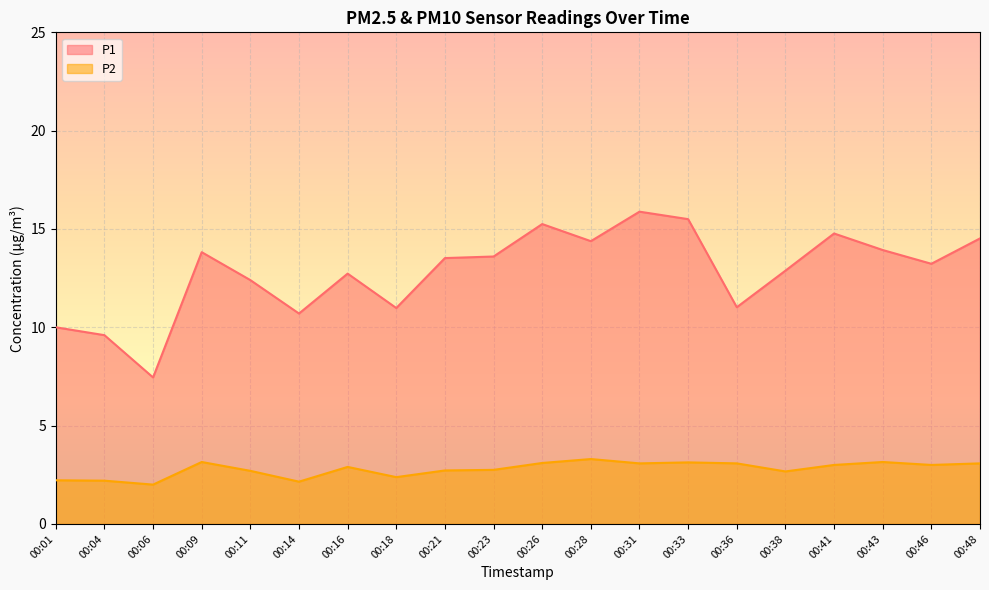

True or false: P1 and P2 cross at least once.

False